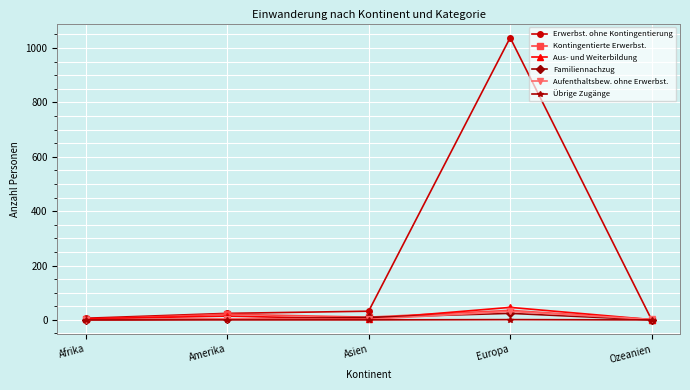

Which series has the largest total across all categories?

Erwerbst. ohne Kontingentierung